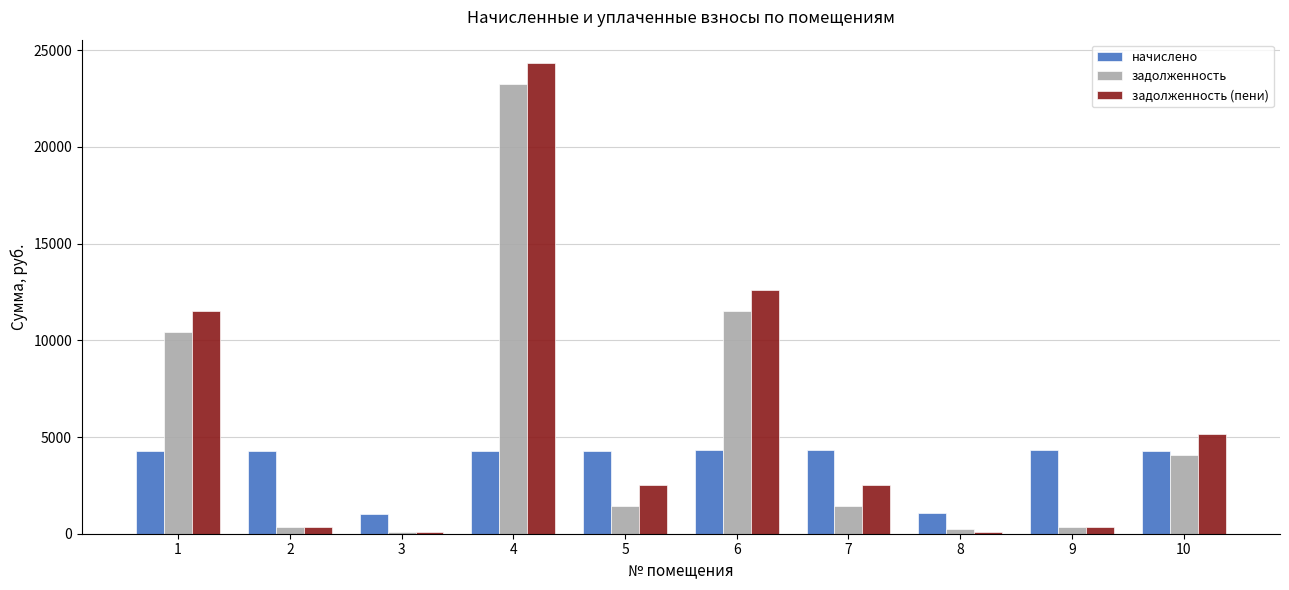

The value of задолженность (пени) at 4 is 24324.0. True or false?

True